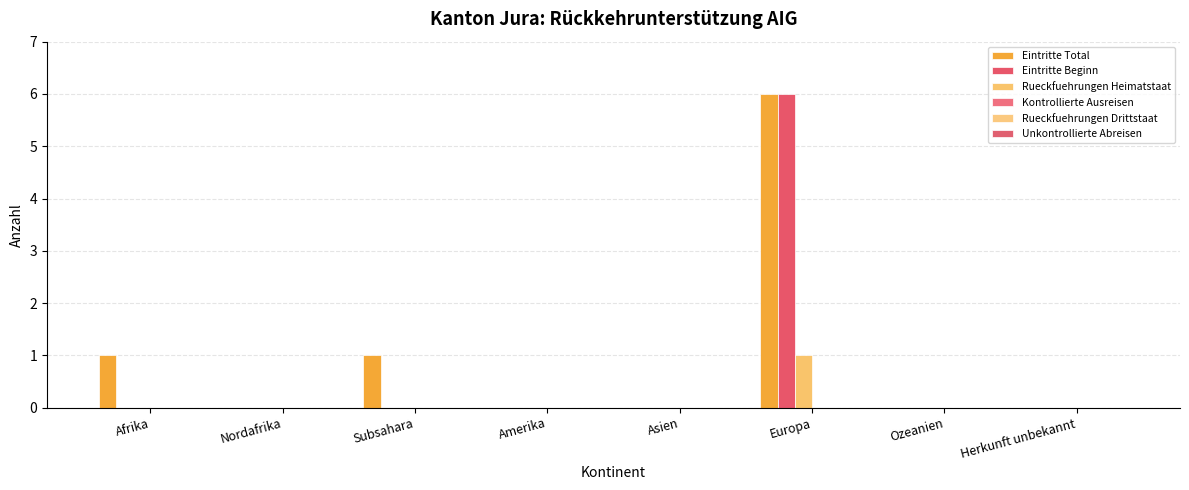

How many groups of bars are there?

8